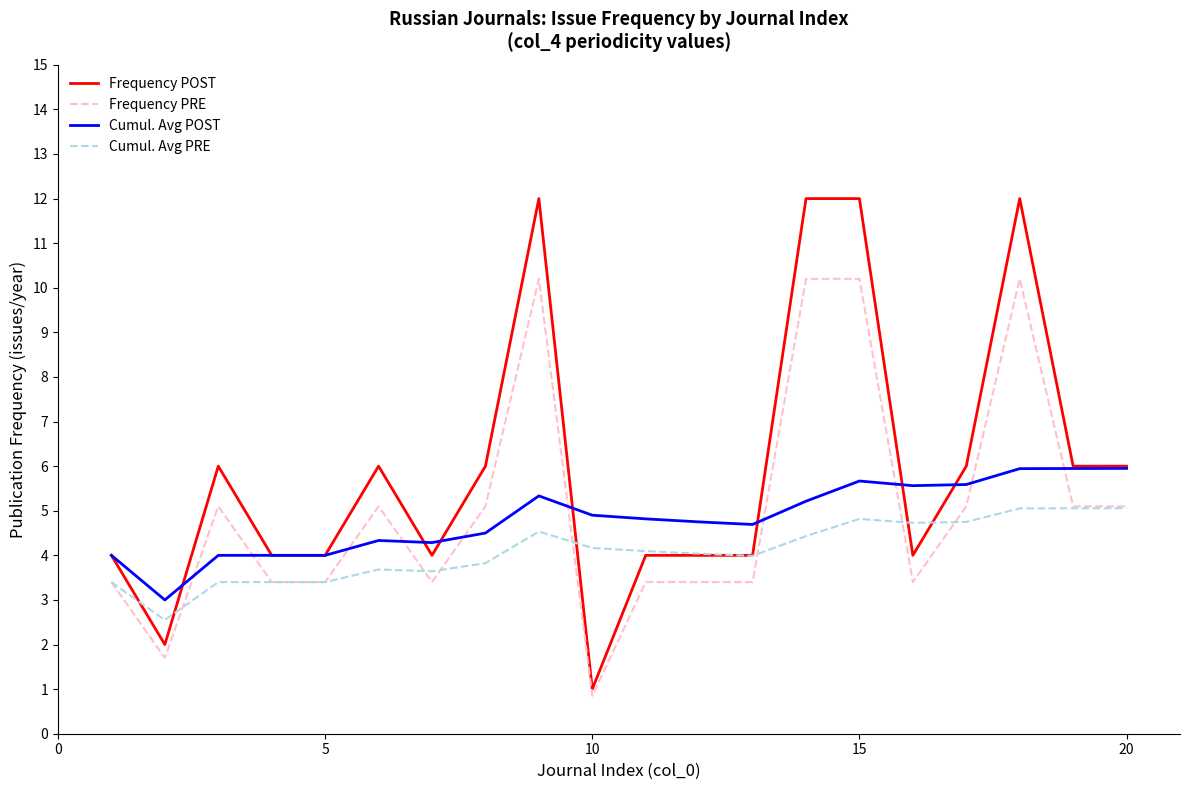

True or false: Cumul. Avg POST and Frequency PRE intersect in this chart.

True